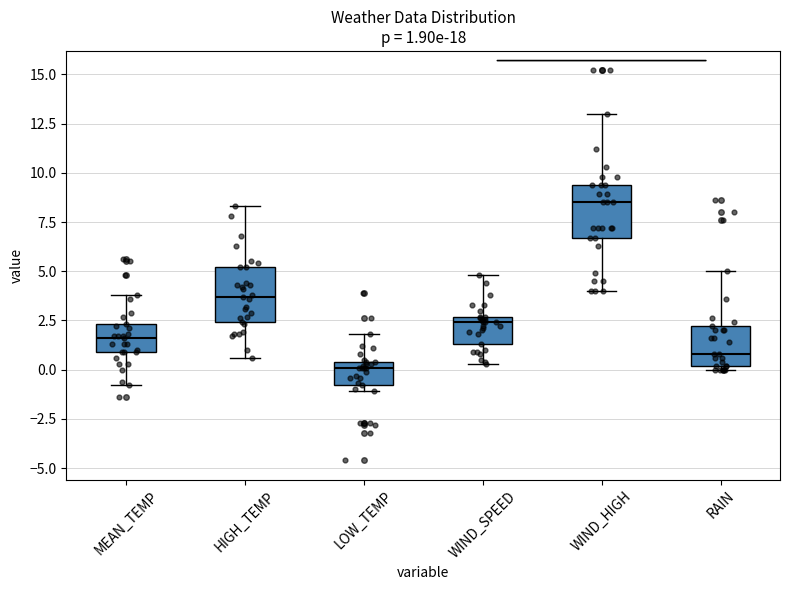

Which box has the lowest median line?

LOW_TEMP